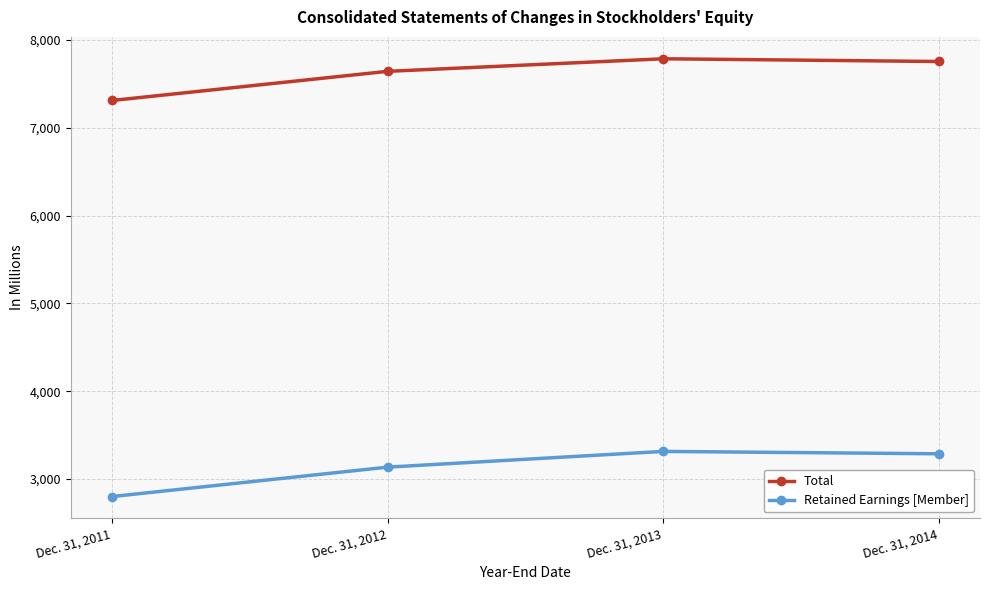

True or false: Total and Retained Earnings [Member] cross at least once.

False